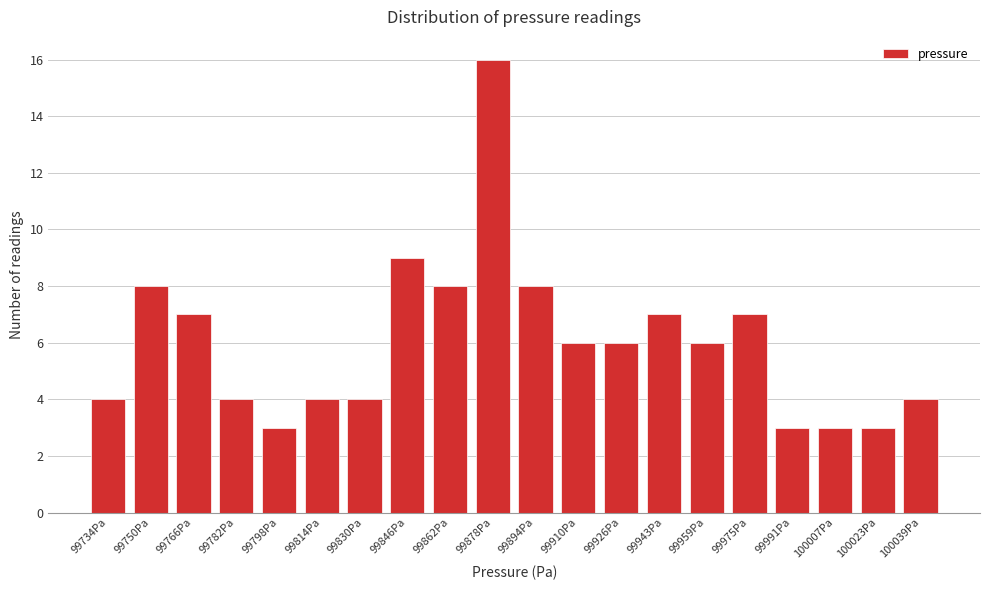

Reading left to right, extract all data points from this chart.

99734Pa=4	99750Pa=8	99766Pa=7	99782Pa=4	99798Pa=3	99814Pa=4	99830Pa=4	99846Pa=9	99862Pa=8	99878Pa=16	99894Pa=8	99910Pa=6	99926Pa=6	99943Pa=7	99959Pa=6	99975Pa=7	99991Pa=3	100007Pa=3	100023Pa=3	100039Pa=4